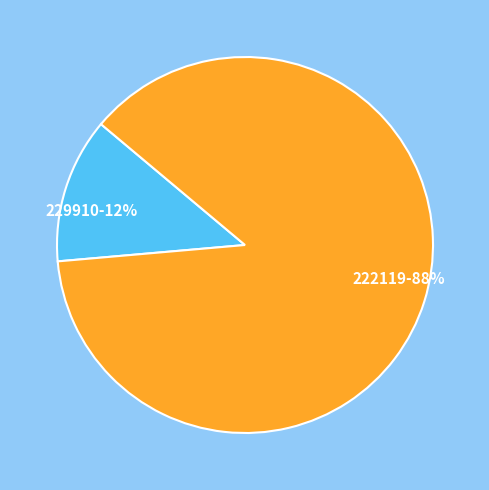

Is the sum of 229910 and 222119 greater than half?

Yes